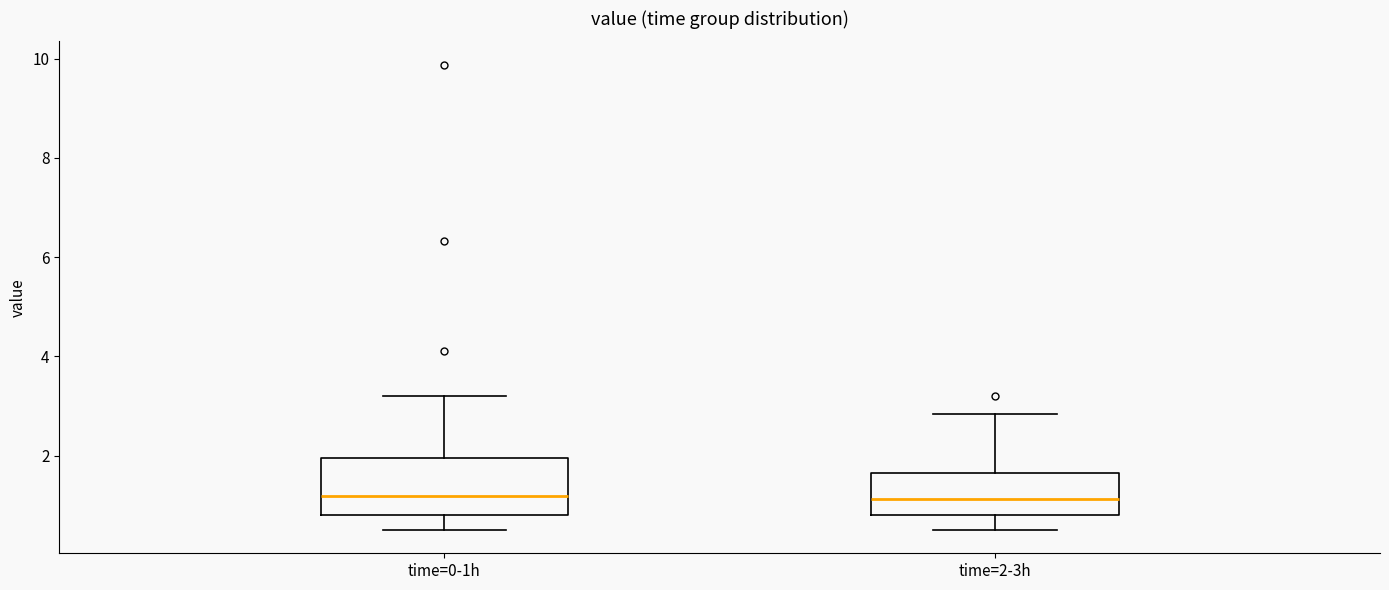

Where does the lower whisker of the box for time=2-3h end on the y-axis? The values are not printed on the chart, so give them approximately, as read against the axis.

0.6